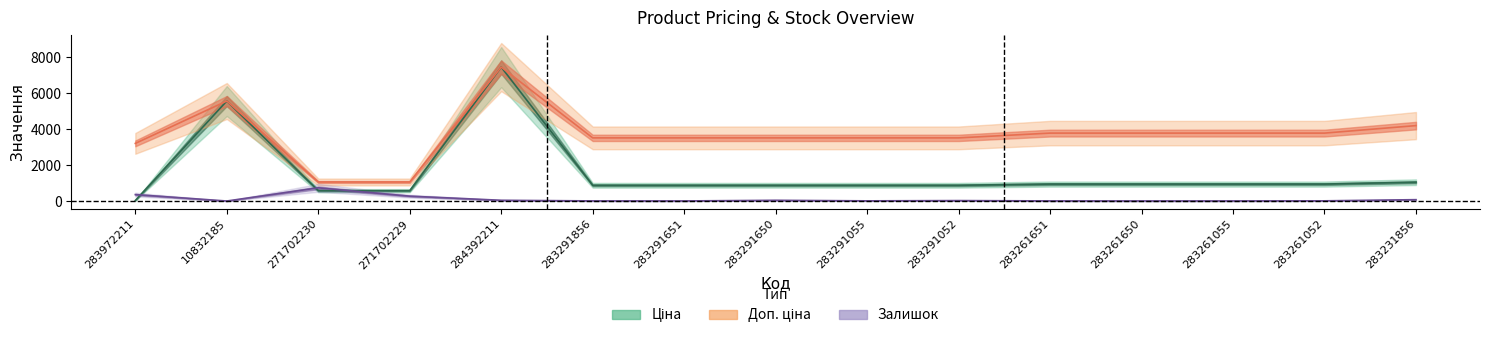

Rank the categories by Ціна value from highest to lowest.

284392211, 10832185, 283231856, 283261651, 283261650, 283261055, 283261052, 283291856, 283291651, 283291650, 283291055, 283291052, 271702230, 271702229, 283972211